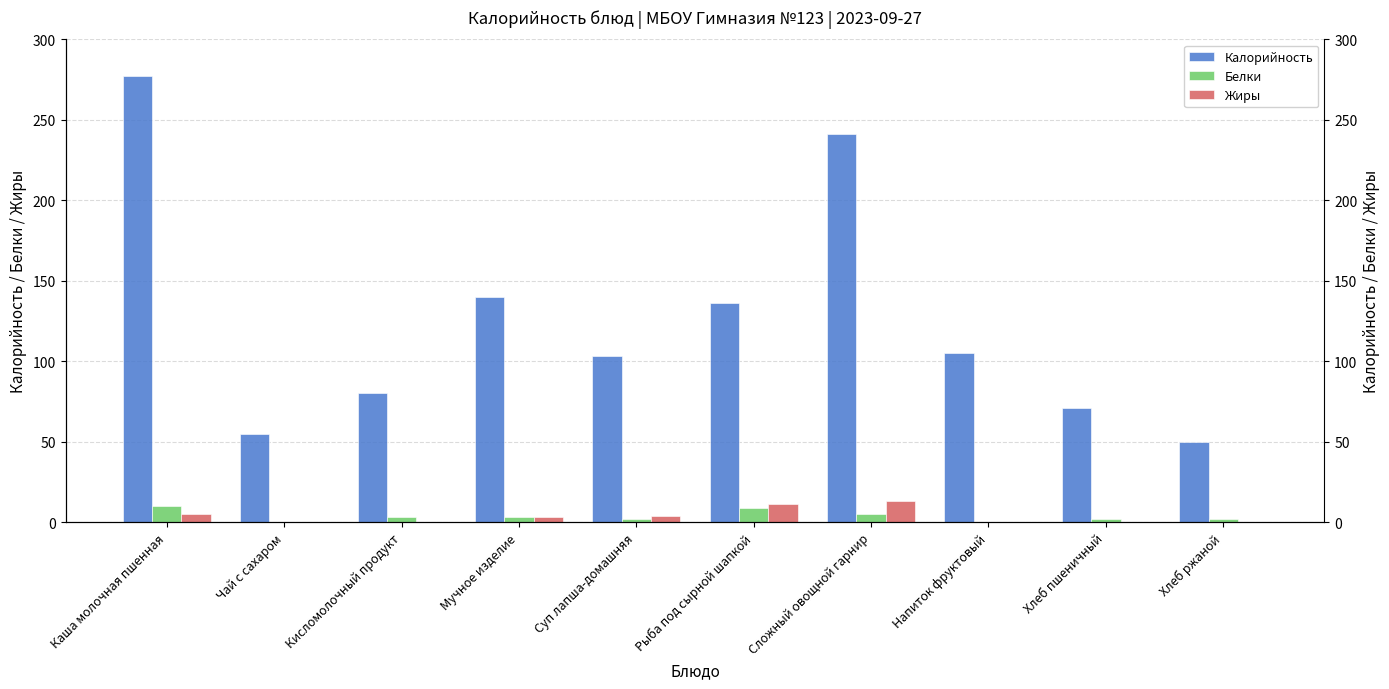

Which series has the largest range (max minus min)?

Калорийность